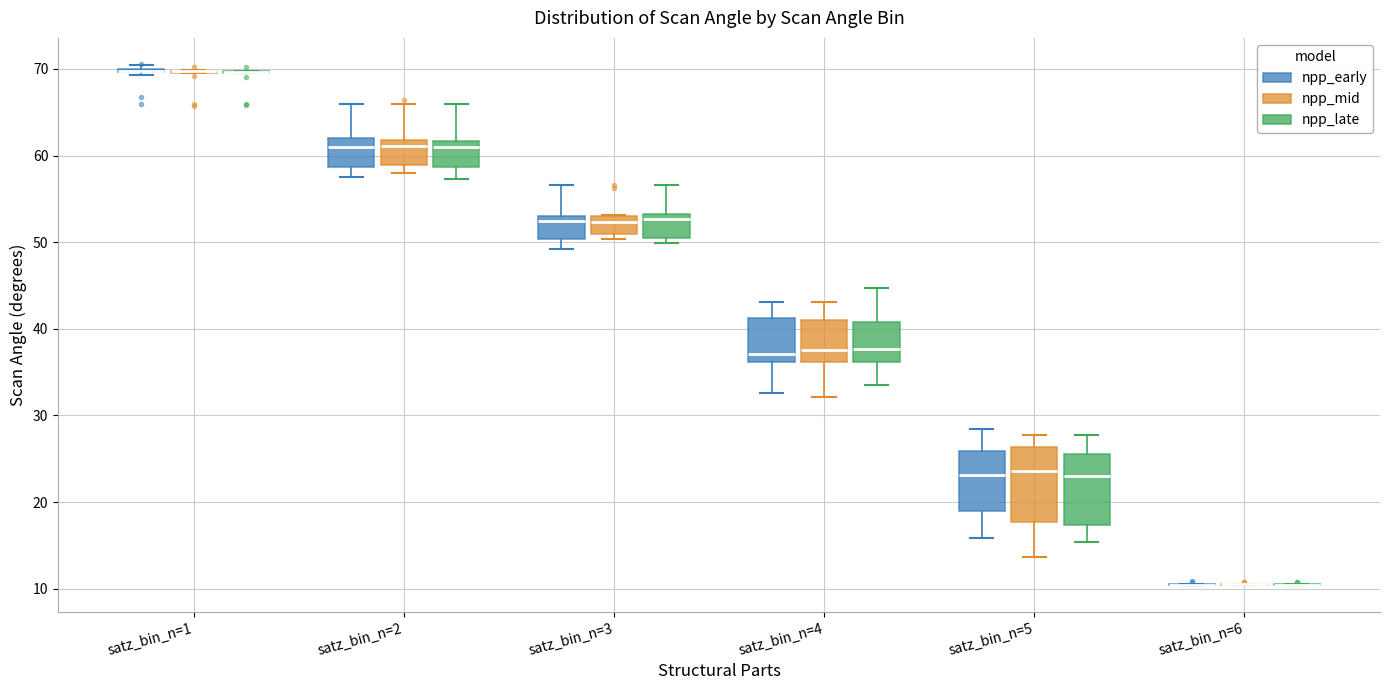

Reading left to right, transcribe this box plot: for each box, give where its median line is, the range the box spans, and where its two whiskers end, as read against the y-axis. The values are not printed on the chart, so give them approximately, as read against the axis.

satz_bin_n=1 (npp_early): box collapsed to a line at 70, whiskers 69 to 70
satz_bin_n=1 (npp_mid): box collapsed to a line at 70, whiskers 70 to 70
satz_bin_n=1 (npp_late): box collapsed to a line at 70, whiskers 70 to 70
satz_bin_n=2 (npp_early): median 61, box 59 to 62, whiskers 58 to 66
satz_bin_n=2 (npp_mid): median 61, box 59 to 62, whiskers 58 to 66
satz_bin_n=2 (npp_late): median 61, box 59 to 62, whiskers 57 to 66
satz_bin_n=3 (npp_early): median 52, box 50 to 53, whiskers 49 to 57
satz_bin_n=3 (npp_mid): median 52, box 51 to 53, whiskers 50 to 53
satz_bin_n=3 (npp_late): median 53 (just below the box's upper edge), box 50 to 53, whiskers 50 (just below the box's lower edge) to 57
satz_bin_n=4 (npp_early): median 37, box 36 to 41, whiskers 33 to 43
satz_bin_n=4 (npp_mid): median 38, box 36 to 41, whiskers 32 to 43
satz_bin_n=4 (npp_late): median 38, box 36 to 41, whiskers 34 to 45
satz_bin_n=5 (npp_early): median 23, box 19 to 26, whiskers 16 to 28
satz_bin_n=5 (npp_mid): median 24, box 18 to 26, whiskers 14 to 28
satz_bin_n=5 (npp_late): median 23, box 17 to 26, whiskers 15 to 28
satz_bin_n=6 (npp_early): box collapsed to a line at 10, whiskers 10 to 11
satz_bin_n=6 (npp_mid): box collapsed to a line at 10, whiskers 10 to 11
satz_bin_n=6 (npp_late): box collapsed to a line at 10, whiskers 10 to 11